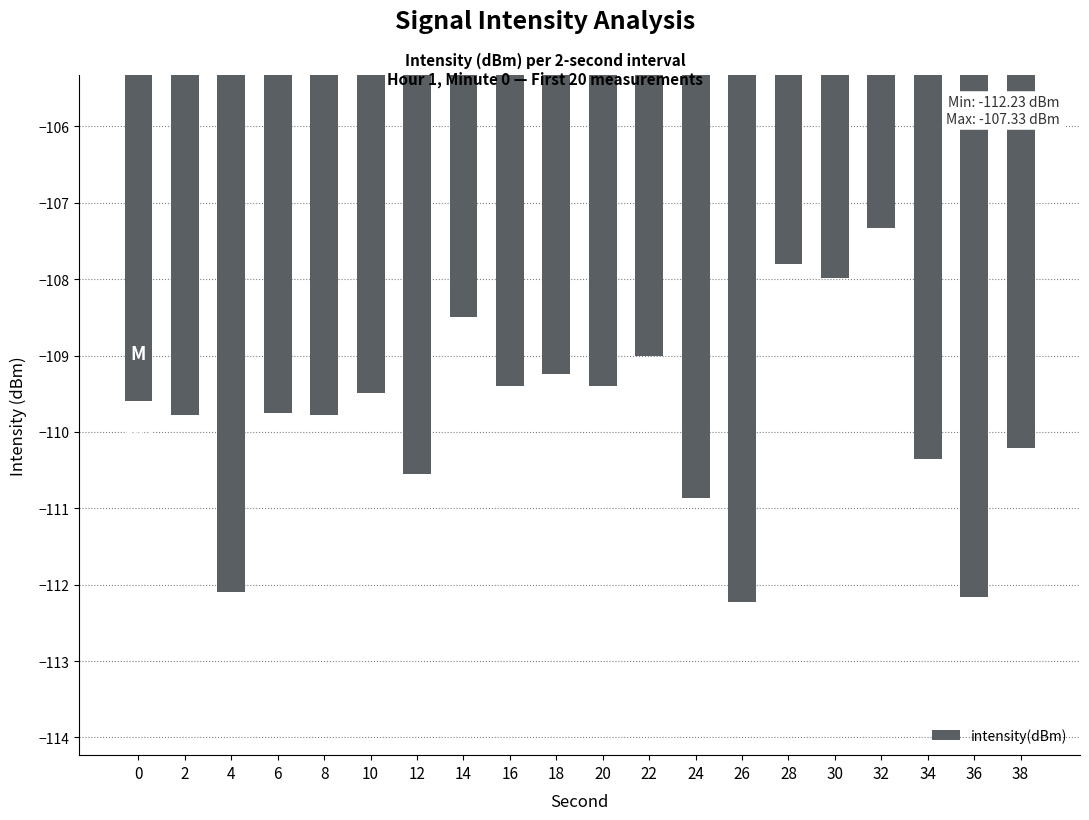

Where is the data nearest to the value -109?

22